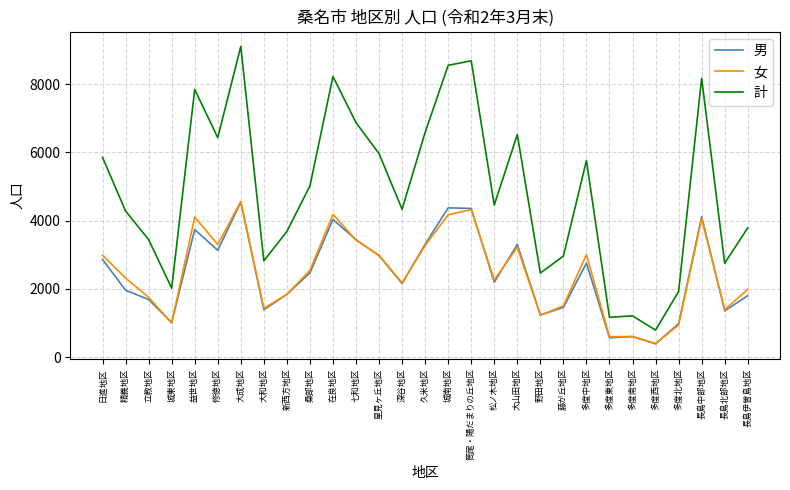

What is the maximum value shown in the chart?

9102